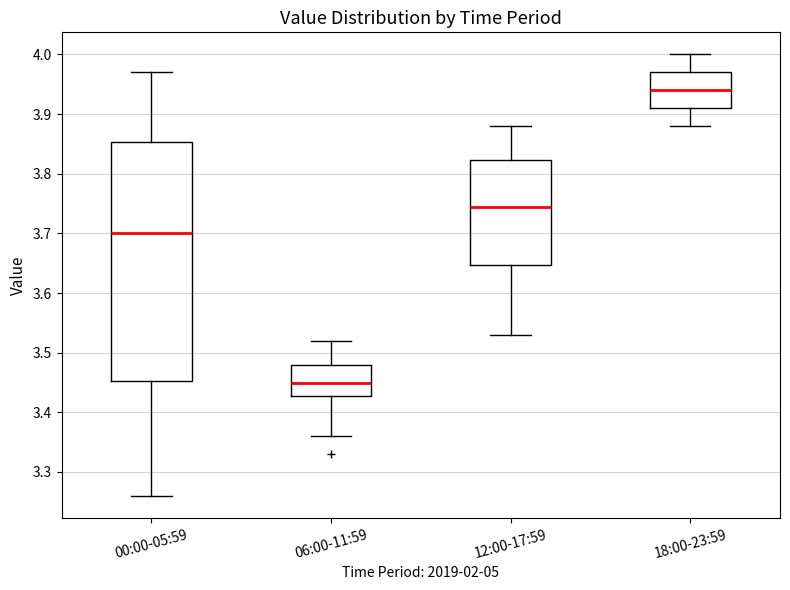

Where does the upper whisker of the box for 18:00-23:59 end on the y-axis? The values are not printed on the chart, so give them approximately, as read against the axis.

4.00